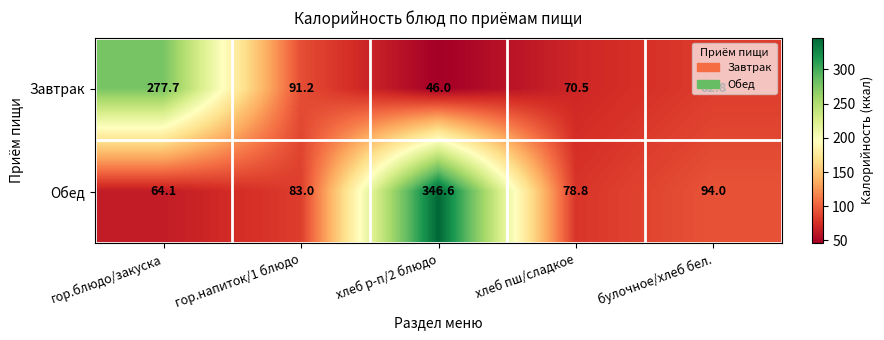

What is the difference between the Обед values at хлеб пш/сладкое and хлеб р-п/2 блюдо?

267.8